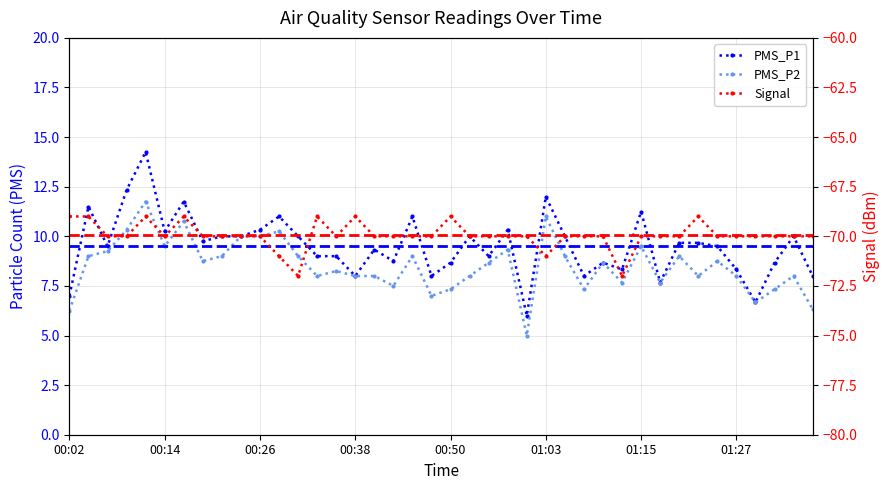

Where does the PMS_P2 series first go above 8?

00:04